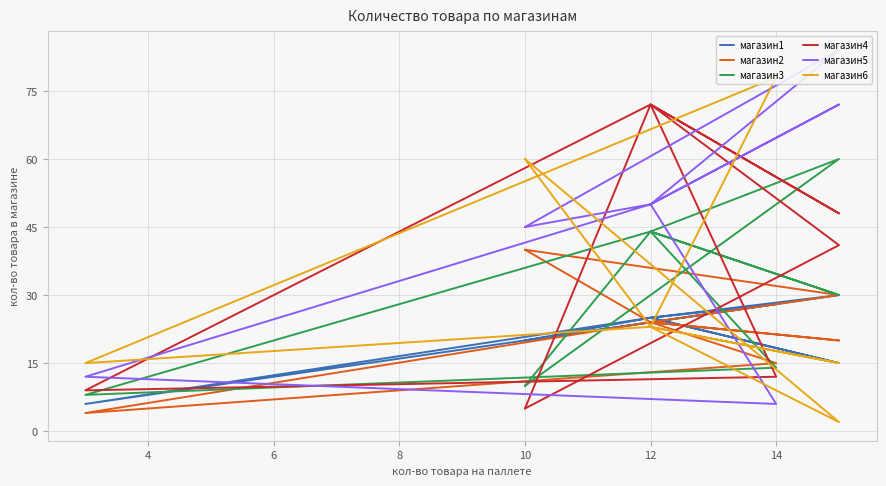

How many lines are shown in the chart?

6